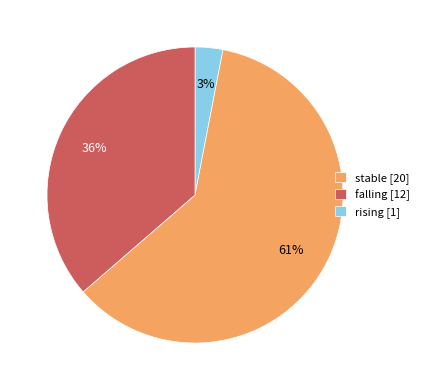

How many slices are in this pie chart?

3